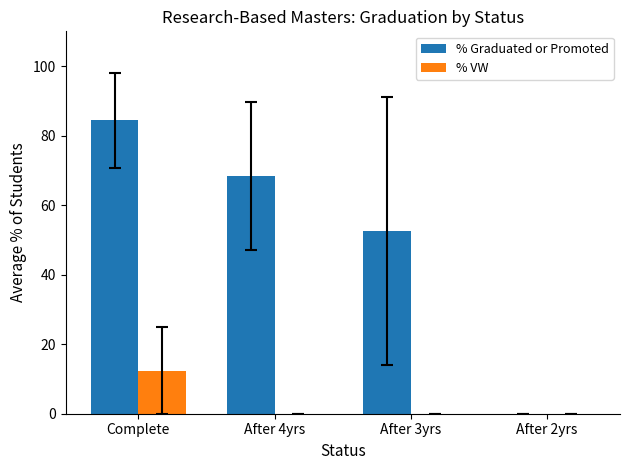

At which label does % Graduated or Promoted first exceed 68?

Complete